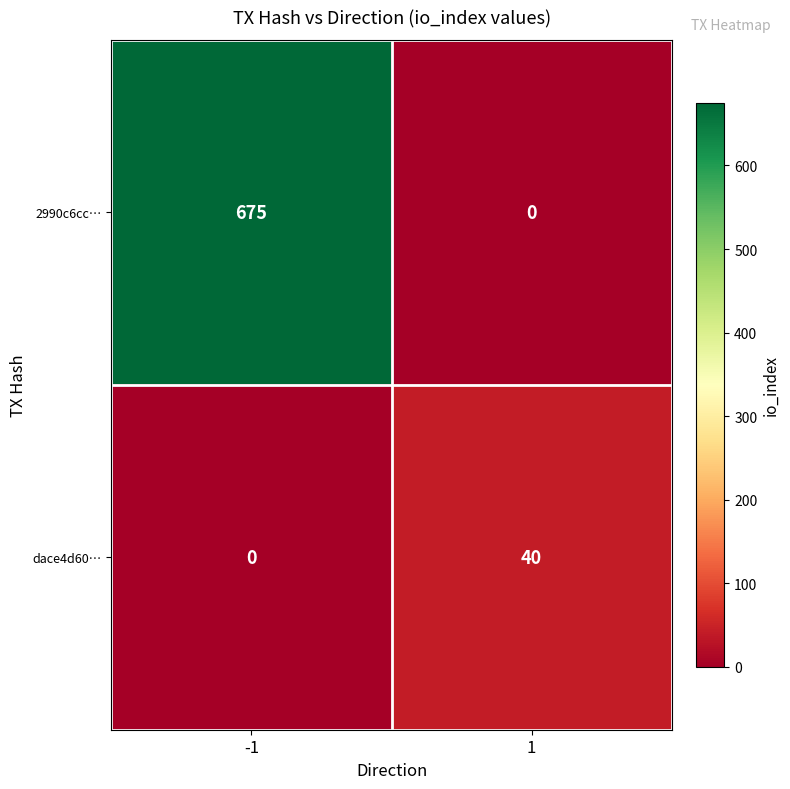

Rank the series by their maximum value, from highest to lowest.

2990c6cc…, dace4d60…